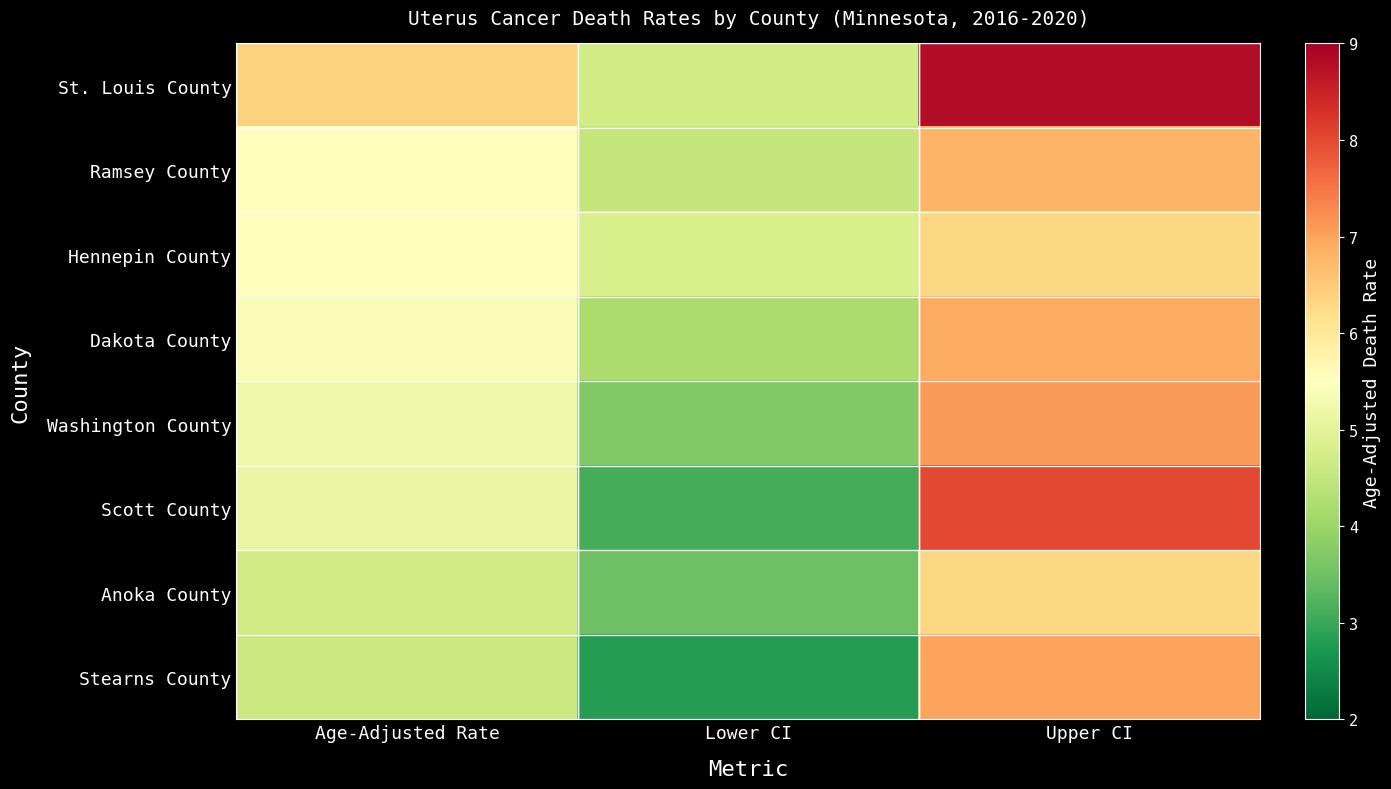

What is the smallest value displayed?

2.8